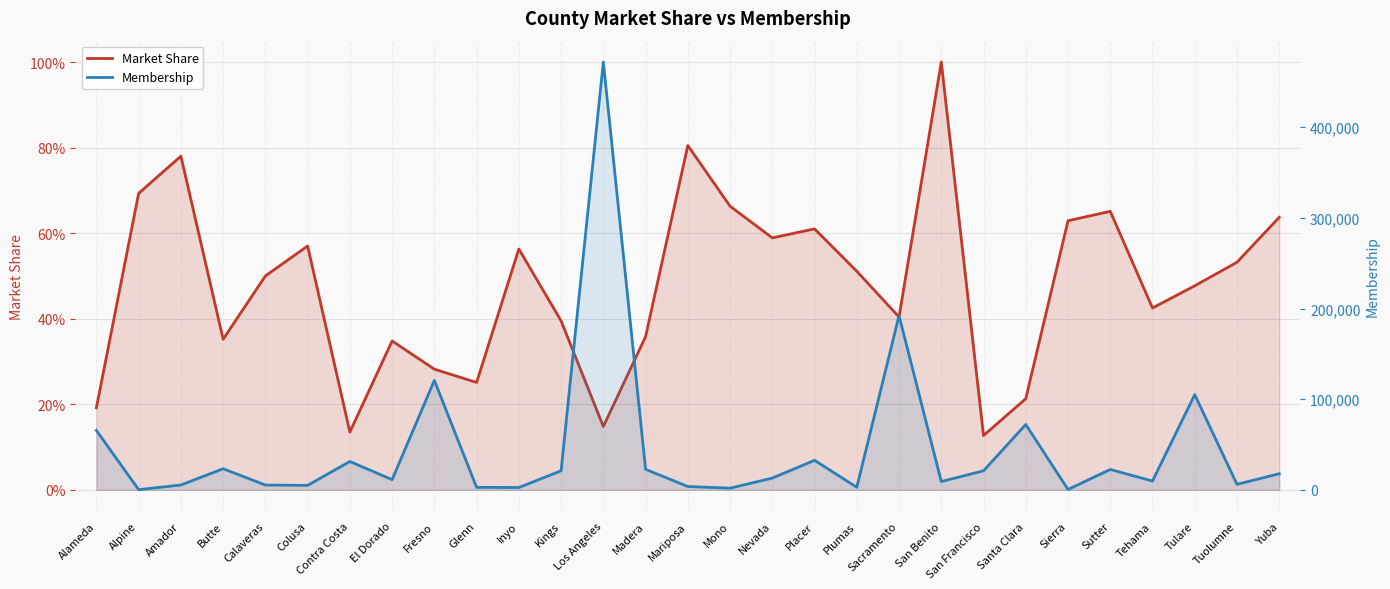

What are all the series names shown in the legend?

Market Share, Membership